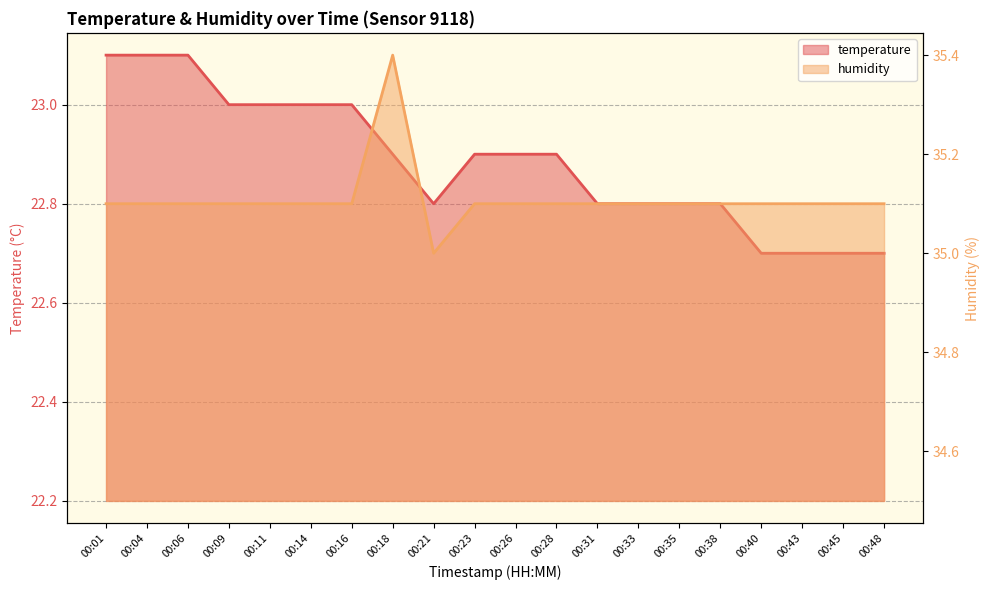

List the series in order of their peak value, lowest first.

temperature, humidity